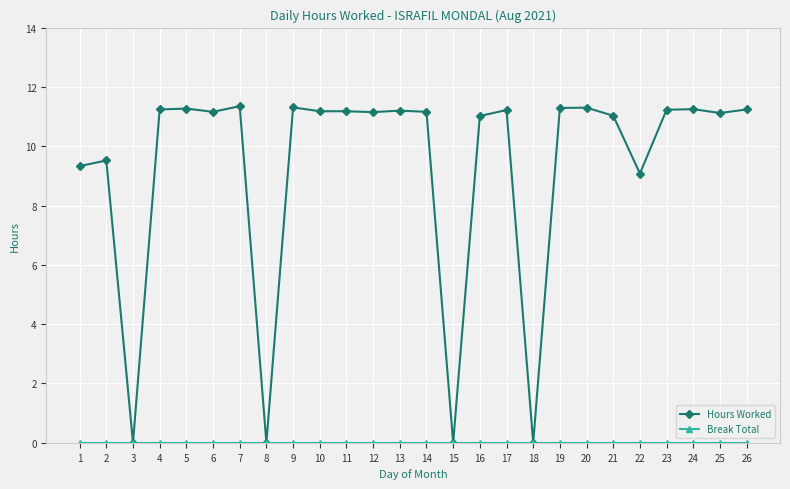

What is the total value across all series at 16?

11.0